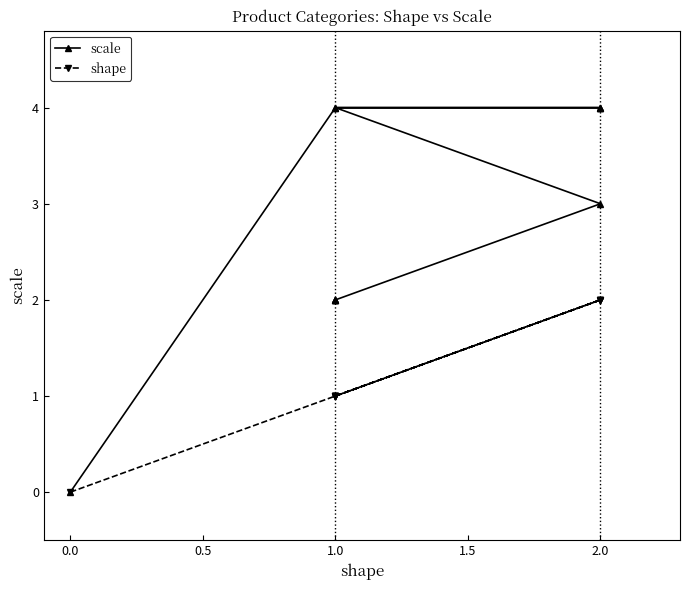

List the series in order of their peak value, lowest first.

shape, scale